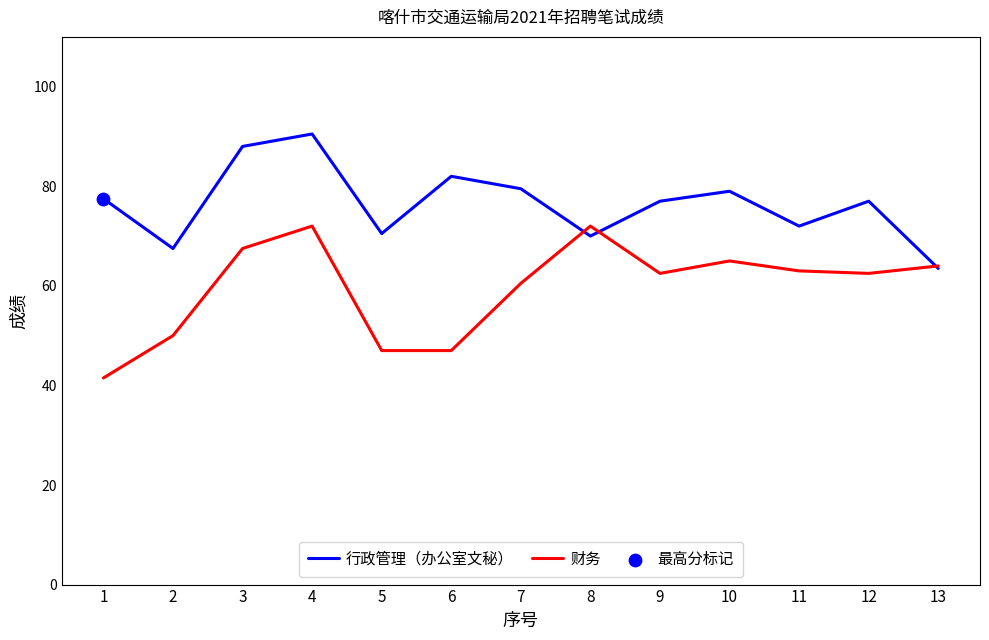

At which category is the sum across all series the highest?

4